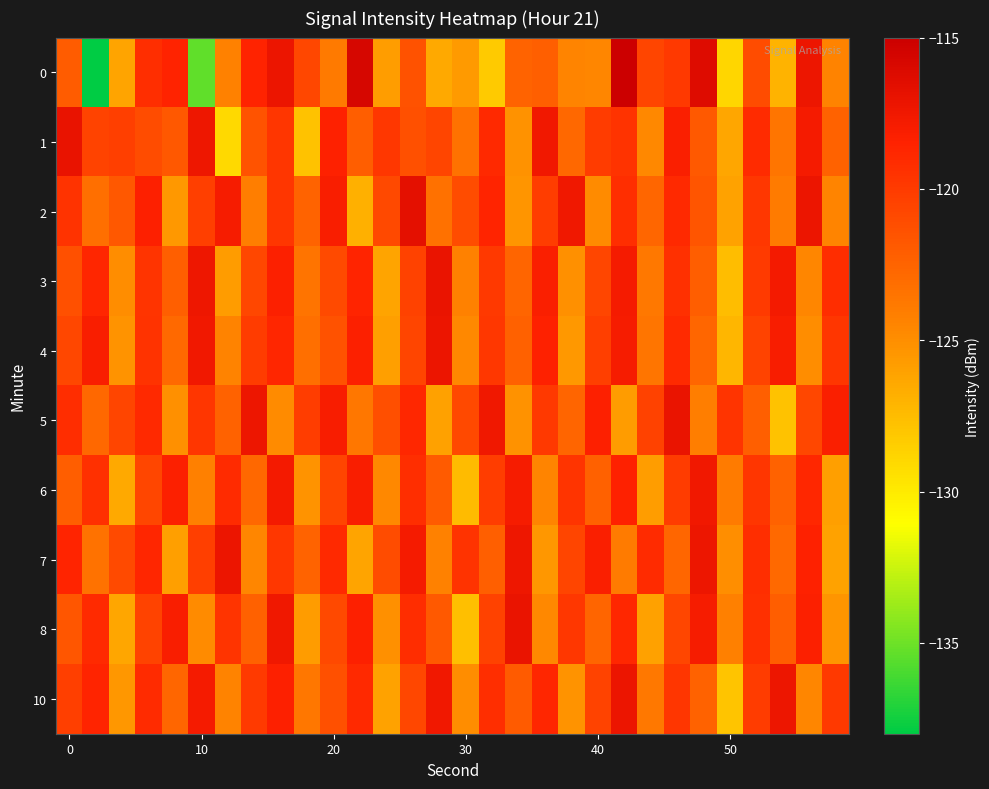

At how many categories does at least one series exceed -127?

30